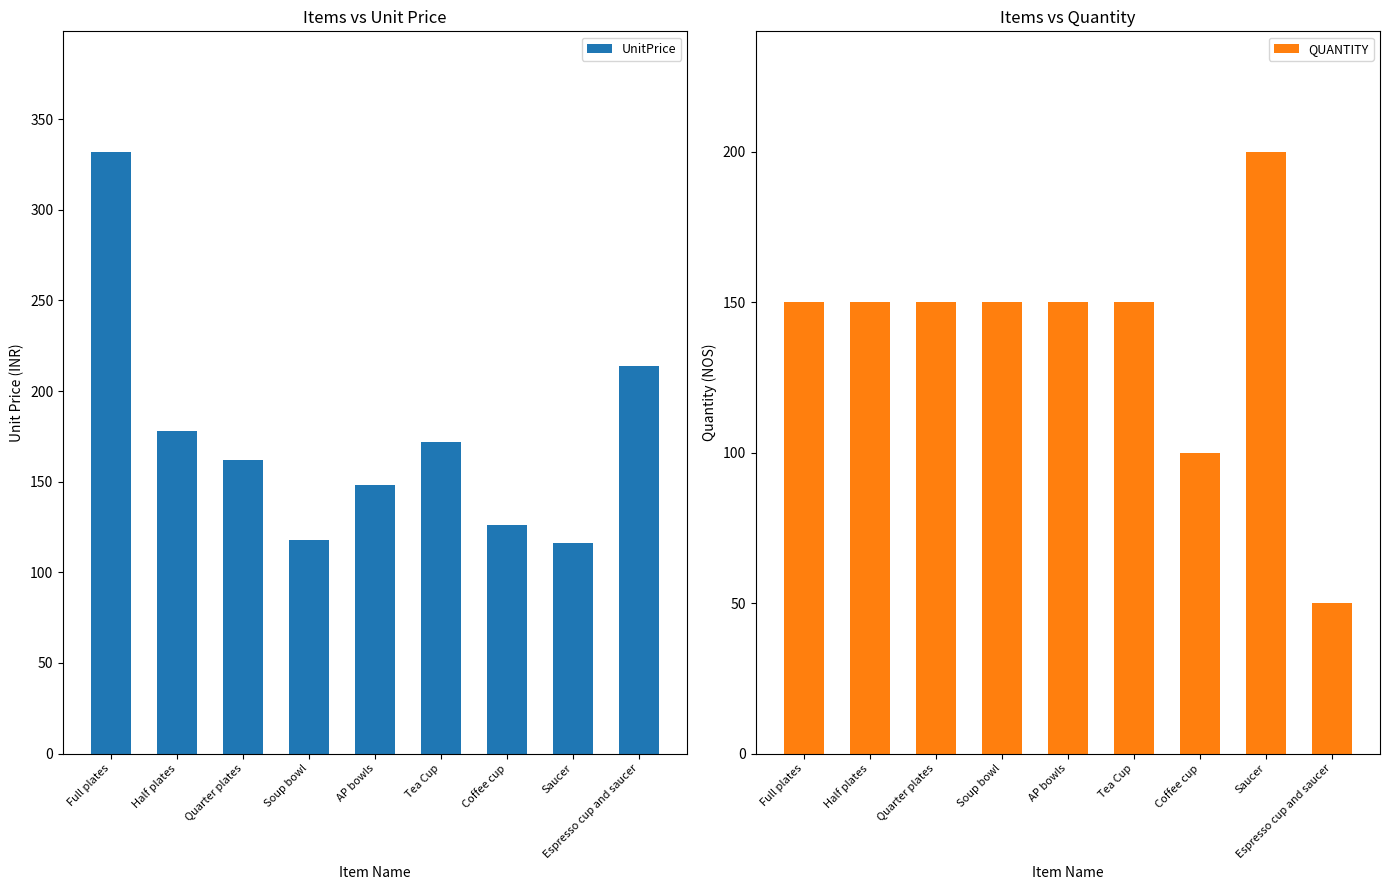

Are the bars horizontal?

No